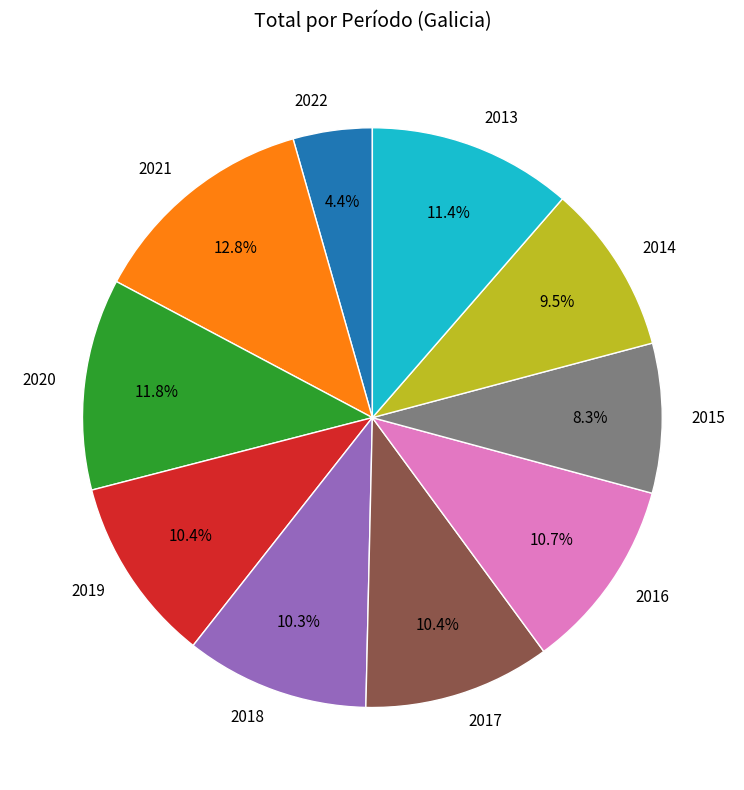

To the nearest percent, what is the combined percentage of 2014 and 2017?

20%